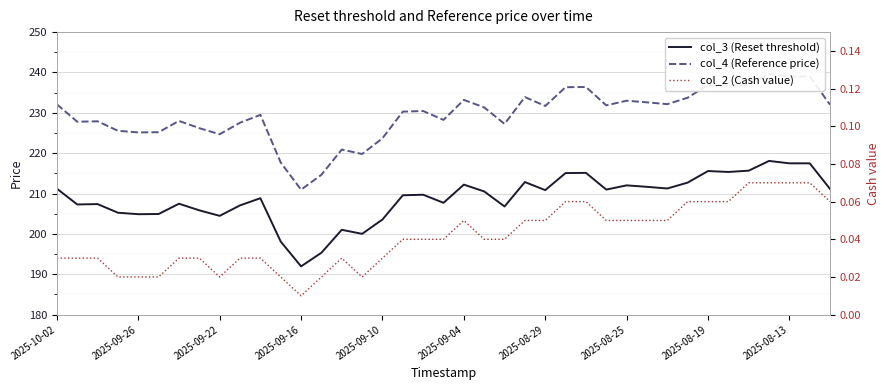

What are all the series names shown in the legend?

col_3 (Reset threshold), col_4 (Reference price), col_2 (Cash value)